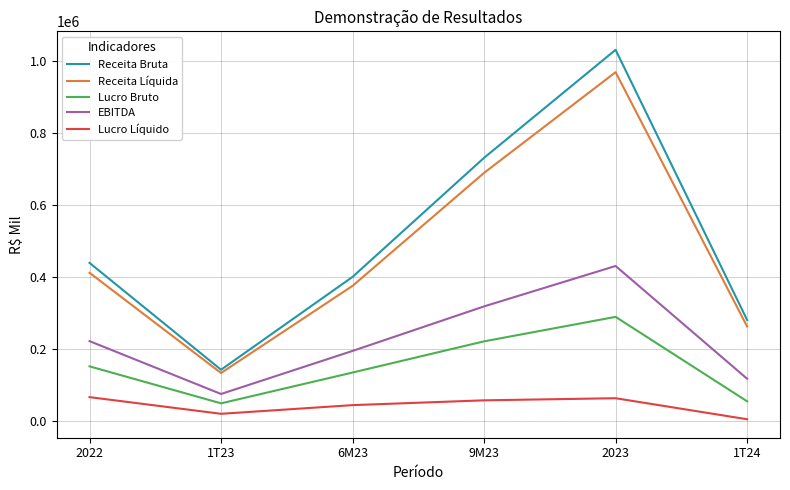

Is the value of EBITDA at 1T23 greater than the value of Receita Bruta at 6M23?

No